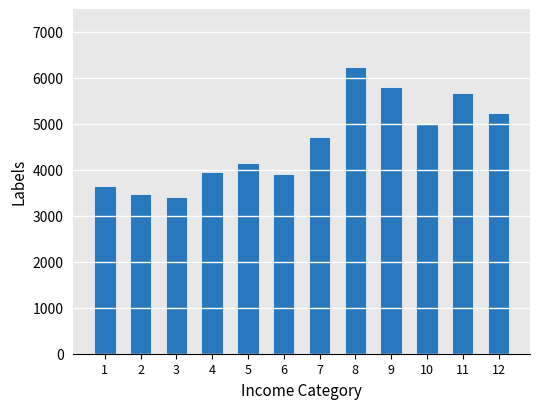

What is the value of the 7th bar from the left?

4720.0